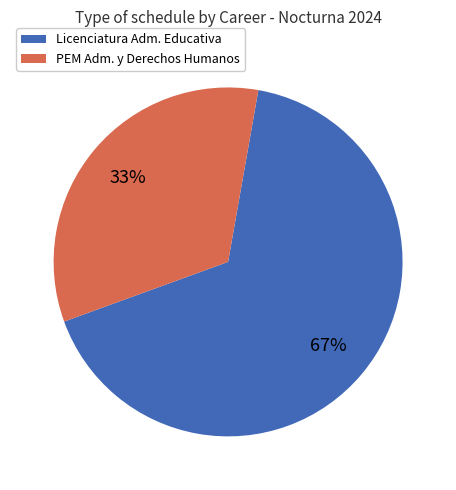

Does any single category account for the majority?

Yes